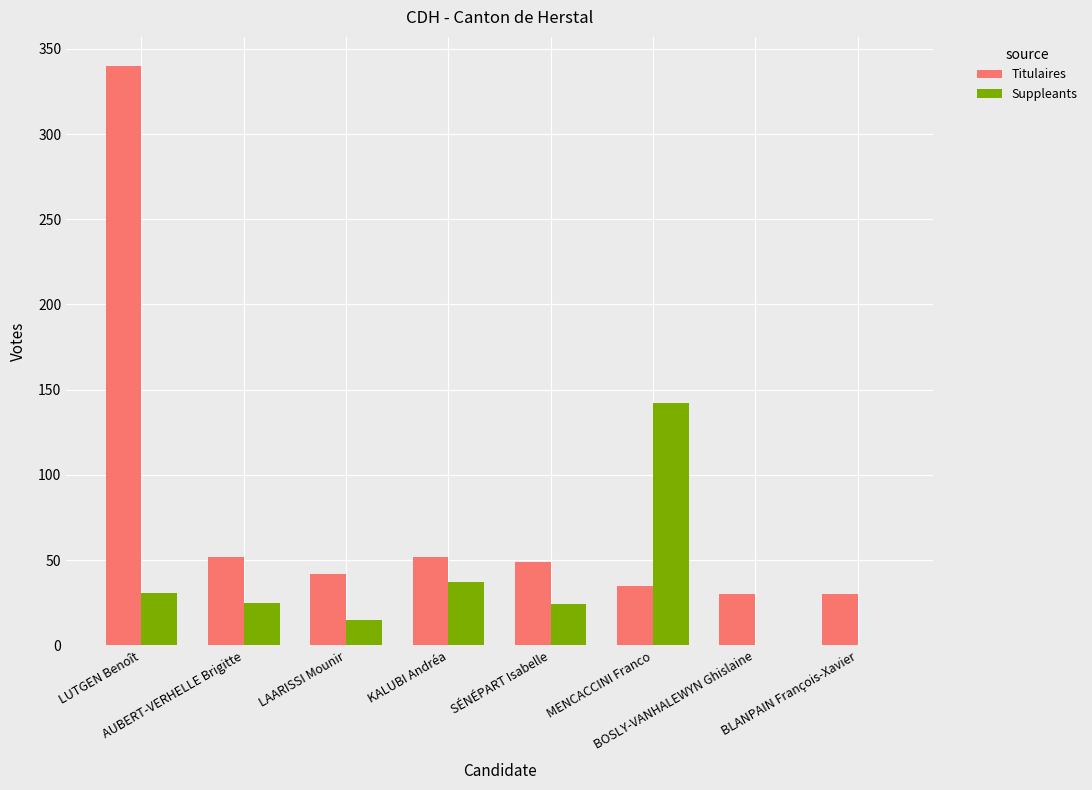

Is the value of Suppleants at KALUBI Andréa greater than the value of Titulaires at KALUBI Andréa?

No